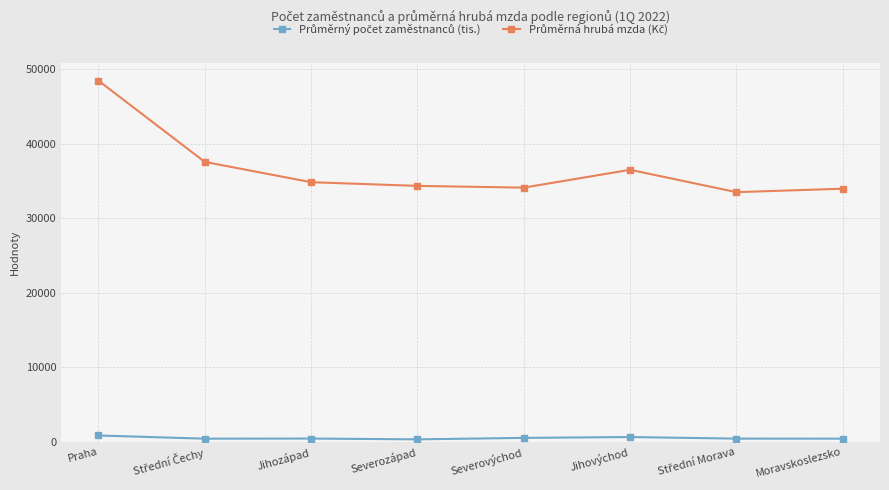

At how many categories does at least one series exceed 35749?

3